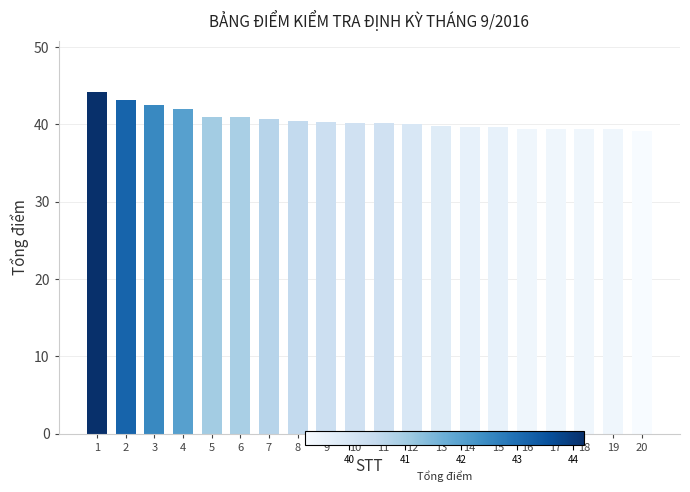

What is the value of the 15th bar from the left?

39.6